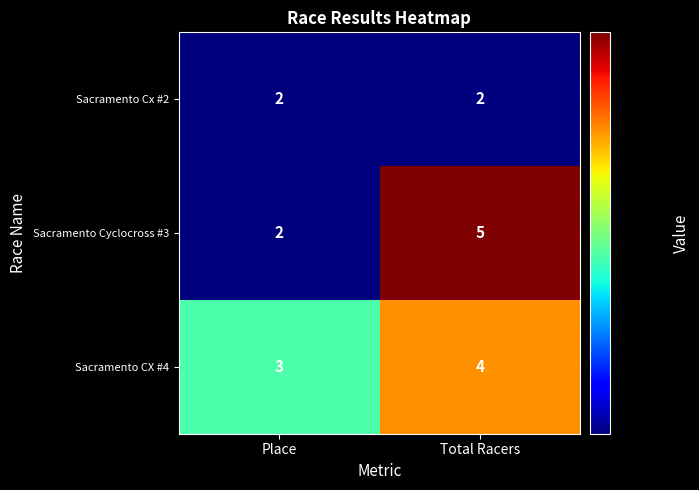

Which series has the largest range (max minus min)?

Sacramento Cyclocross #3